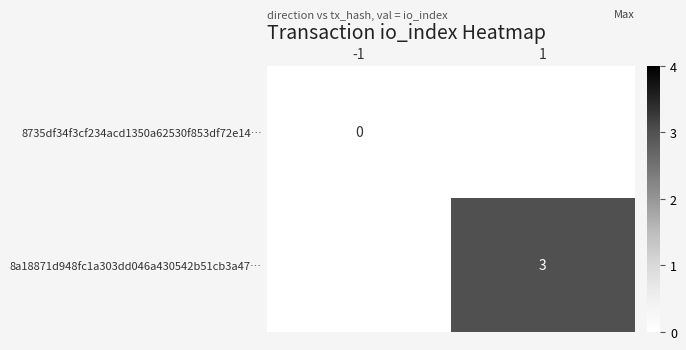

Is it true that 8a18871d948fc1a303dd046a430542b51cb3a47… equals 3 at 1?

True